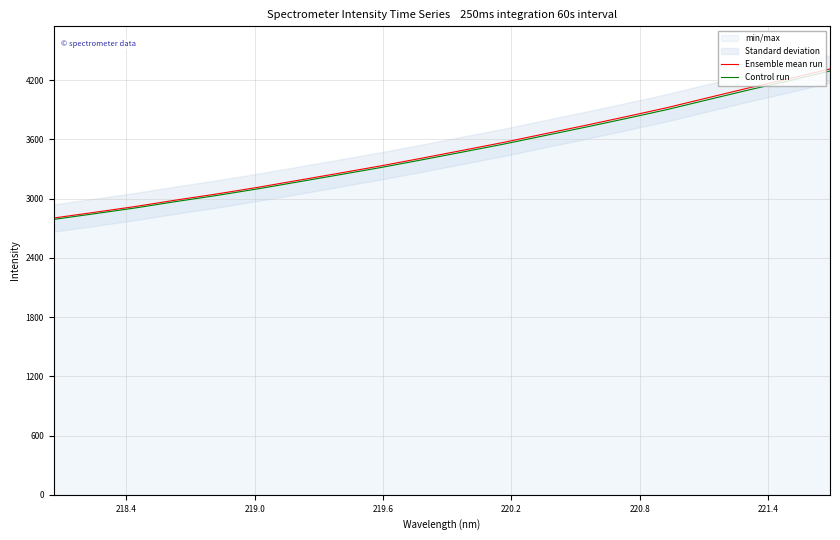

True or false: Ensemble mean run has more than 2 points higher than both neighbors.

False